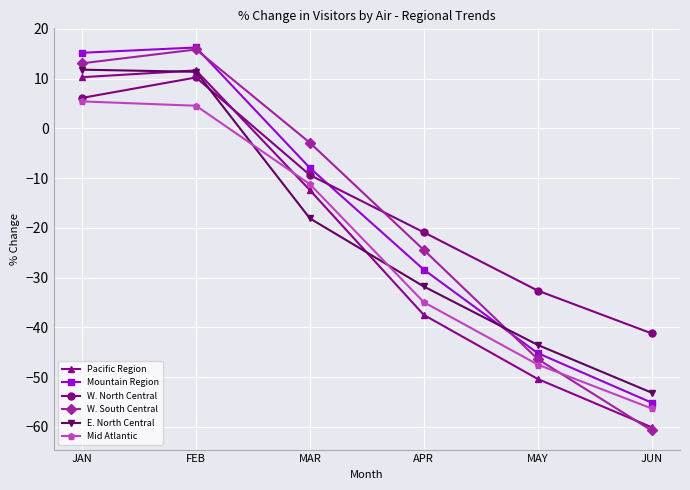

What is the total value across all series at JUN?

-326.4